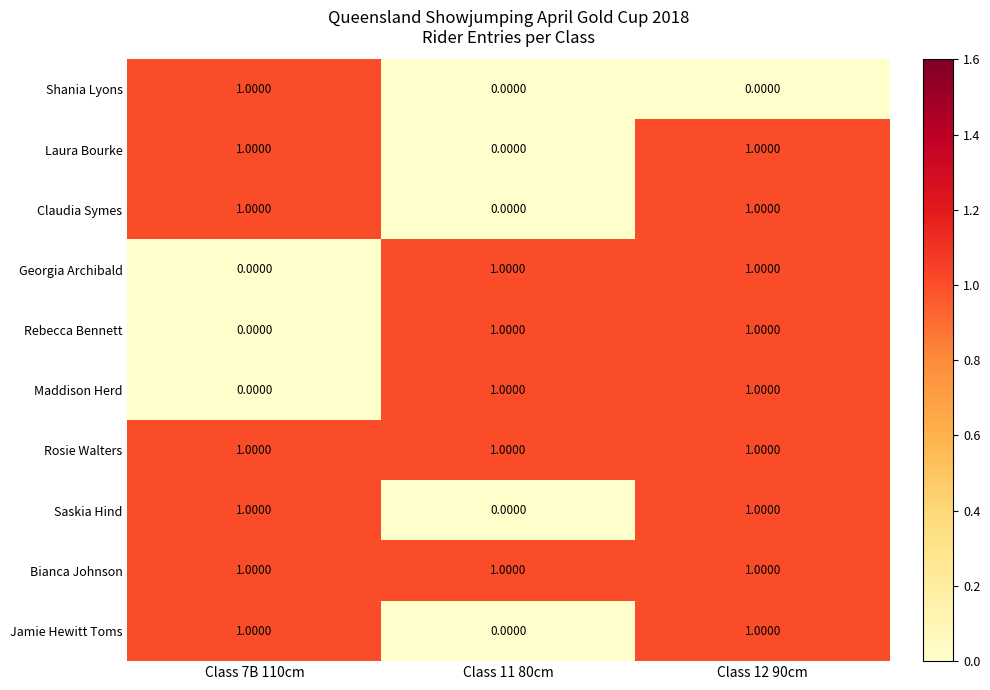

At how many categories does at least one series exceed 0?

3